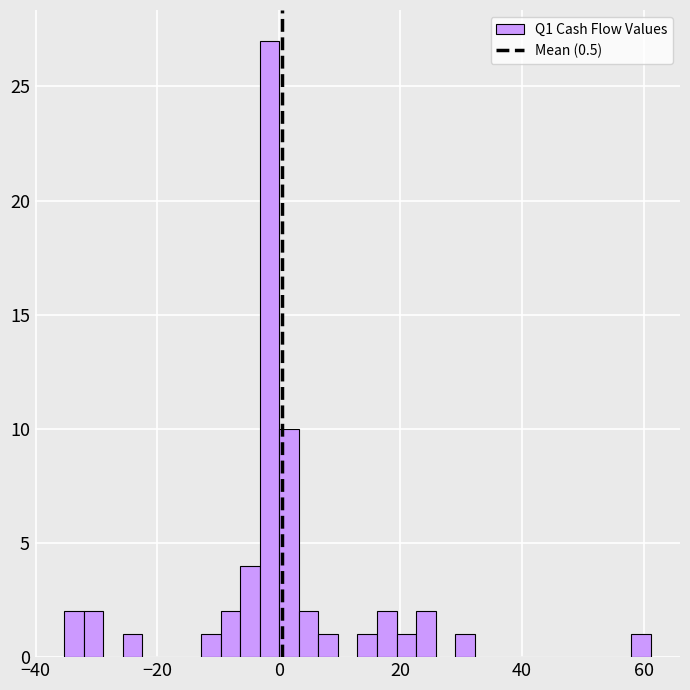

Read against the x-axis, roughly where is the centre of the tallest bar?

-2